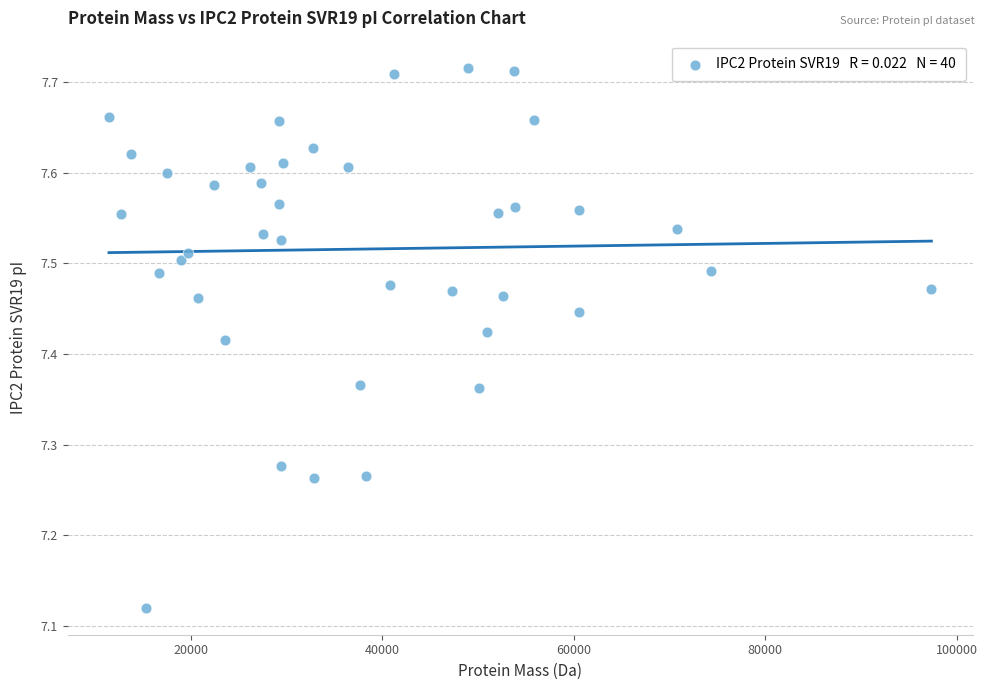

What is the range of Y values (max minus min)?

0.6